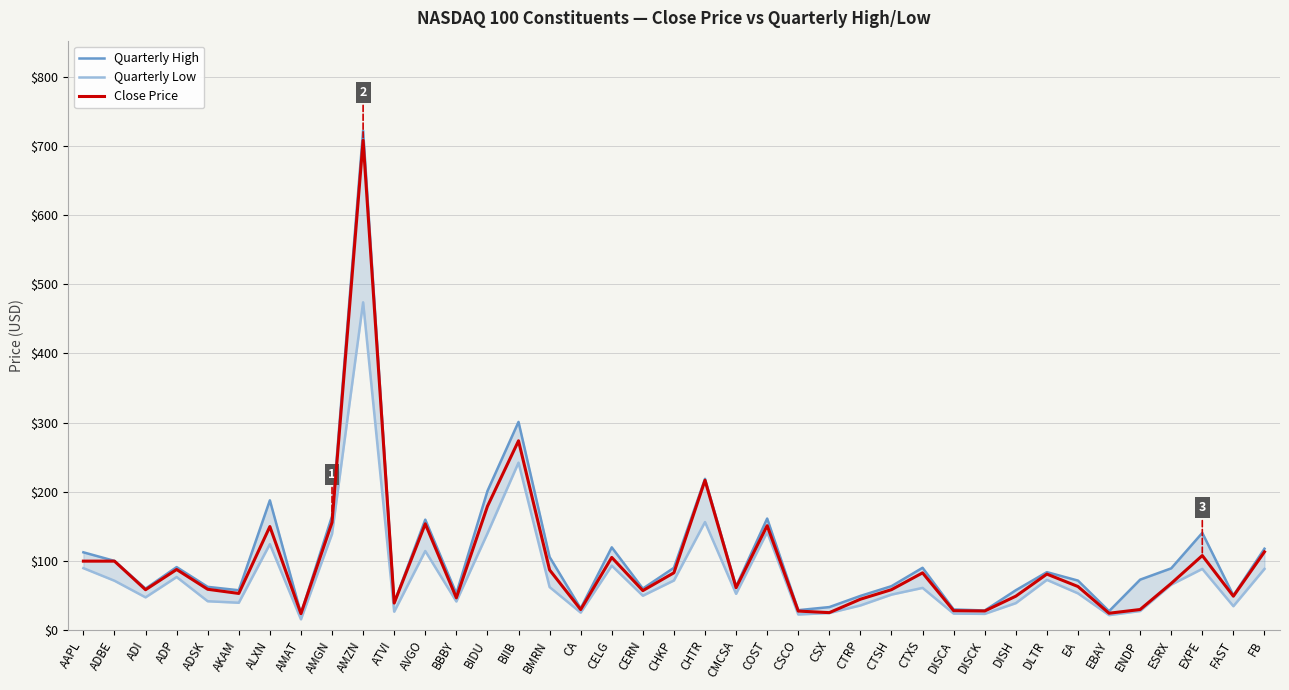

Which series has the largest total across all categories?

Quarterly High